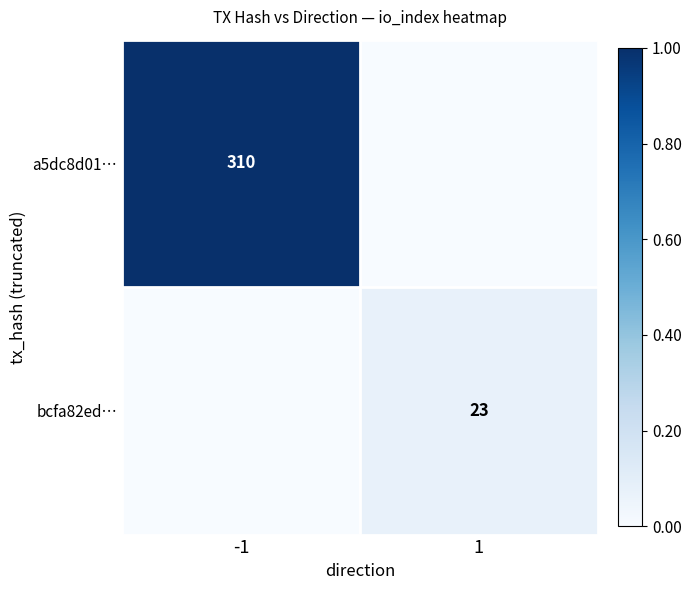

What is the difference between the highest and lowest values at -1?

1.0